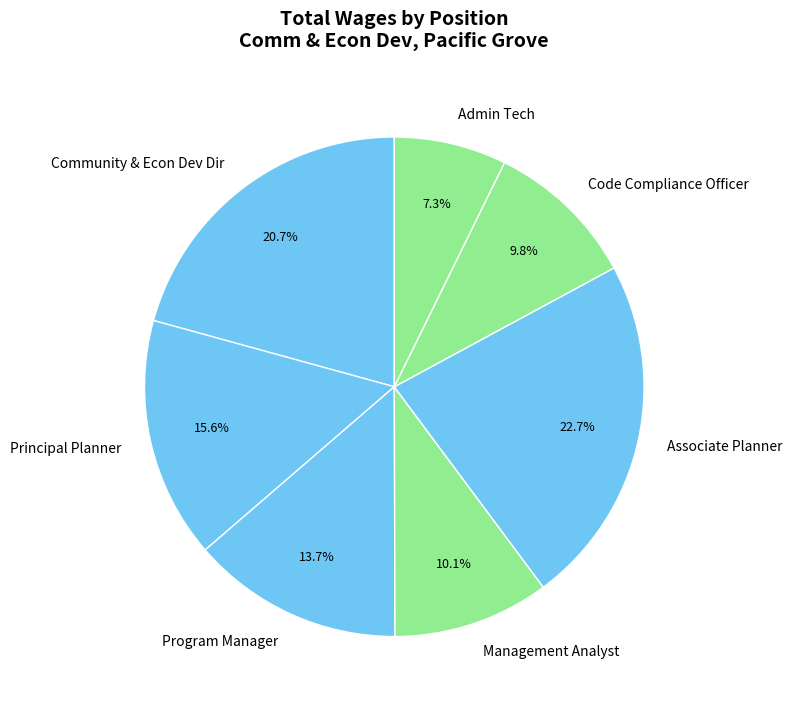

Which slice is the largest?

Associate Planner